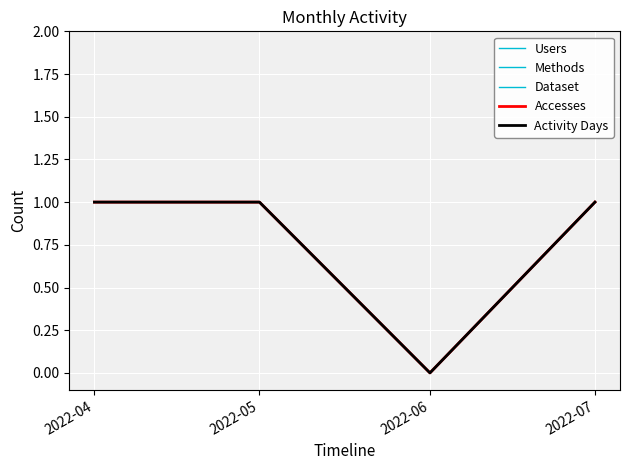

The Dataset series shows 1 at 2022-05. True or false?

True